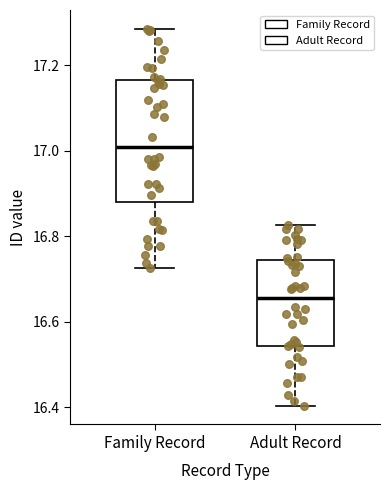

Which box is the tallest, from its lower edge to its upper edge?

Family Record